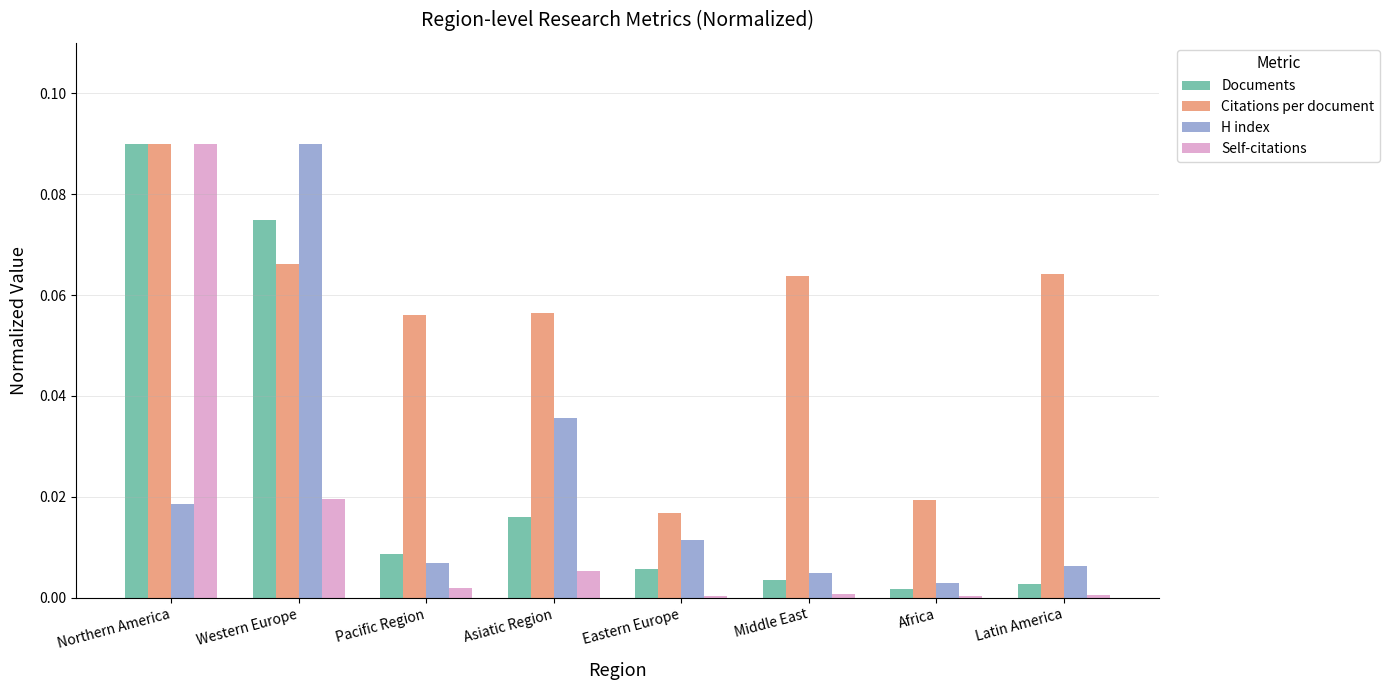

True or false: H index has a value of 0.0 at Western Europe.

False